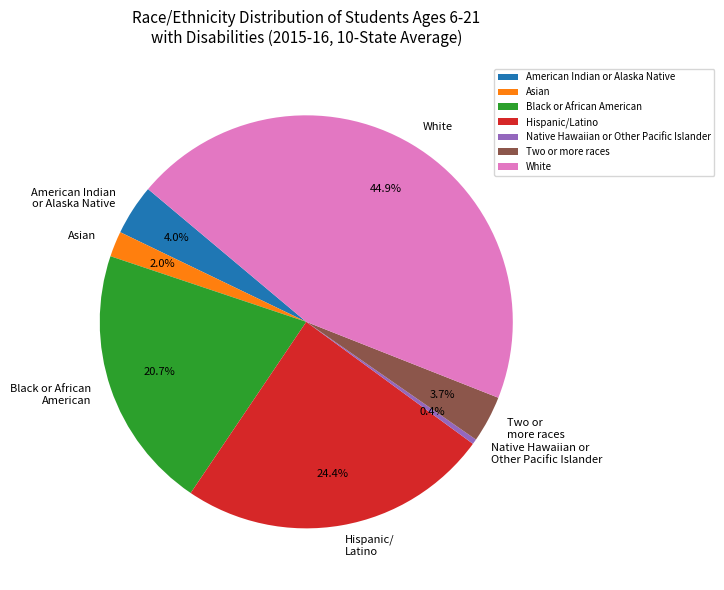

What is the smallest slice in the pie chart?

Native Hawaiian or Other Pacific Islander